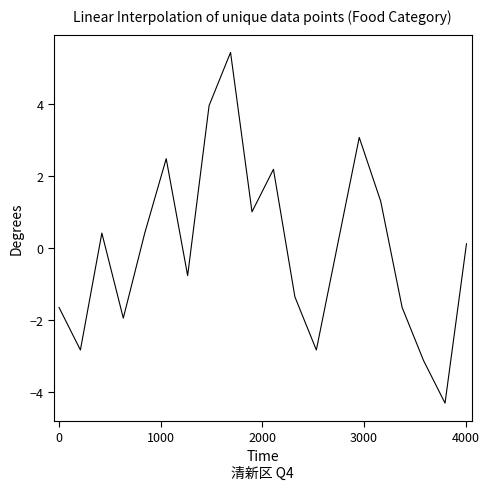

What is the greatest value displayed?

5.4